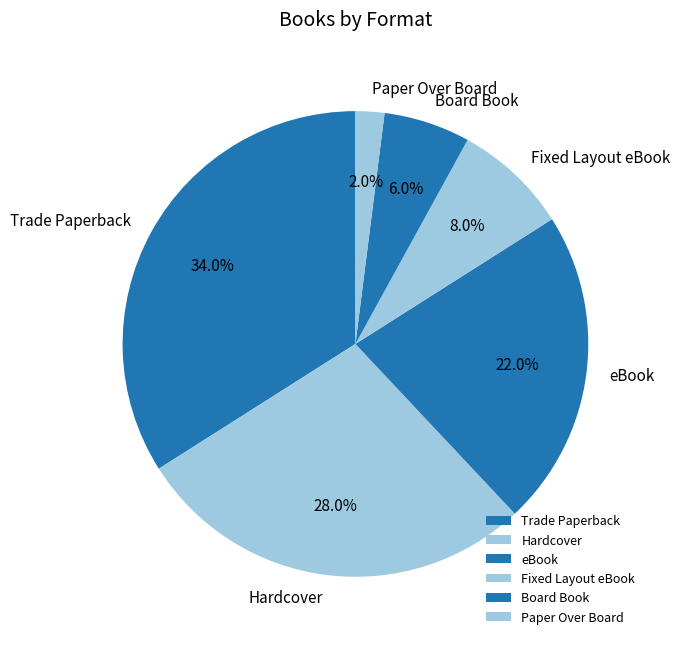

Which slice is the largest?

Trade Paperback